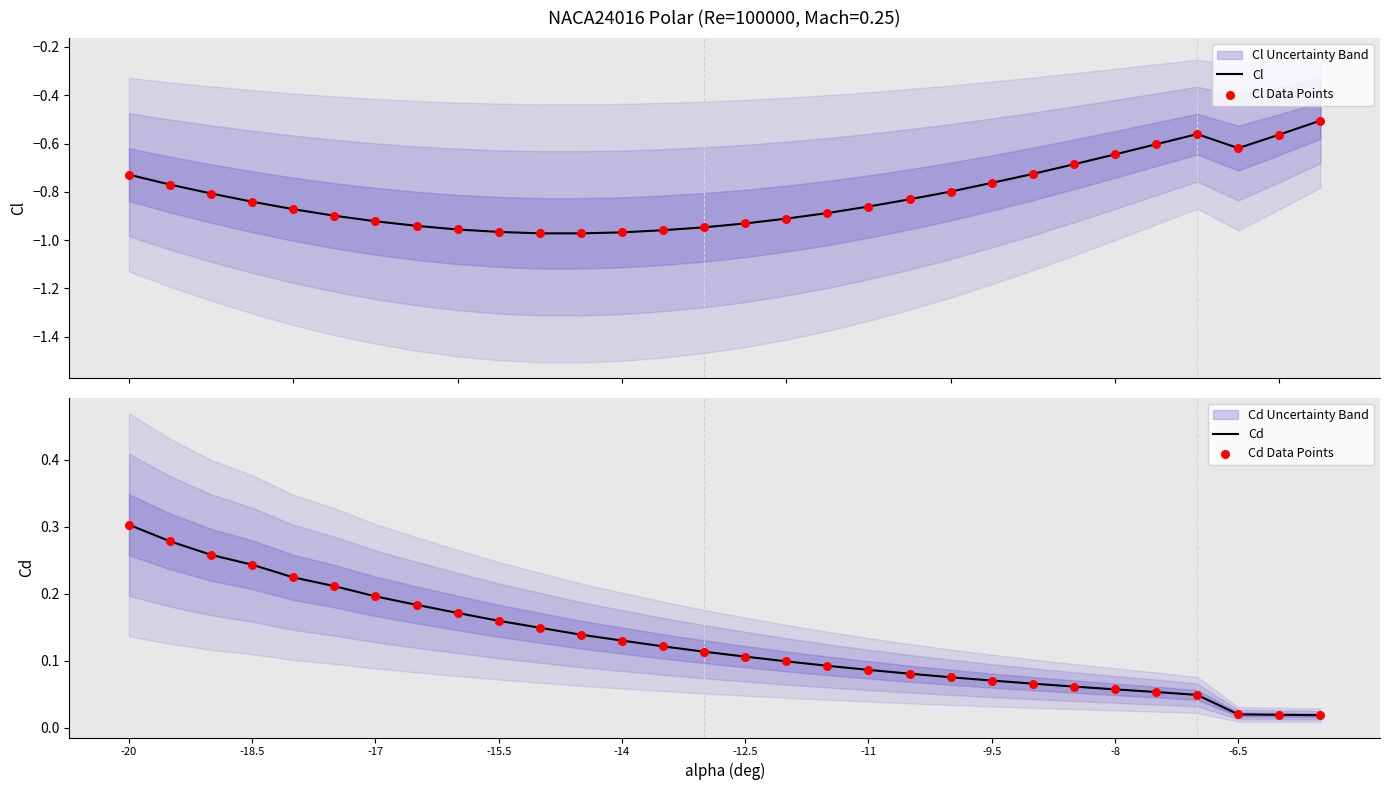

At which category is the sum across all series the highest?

-20